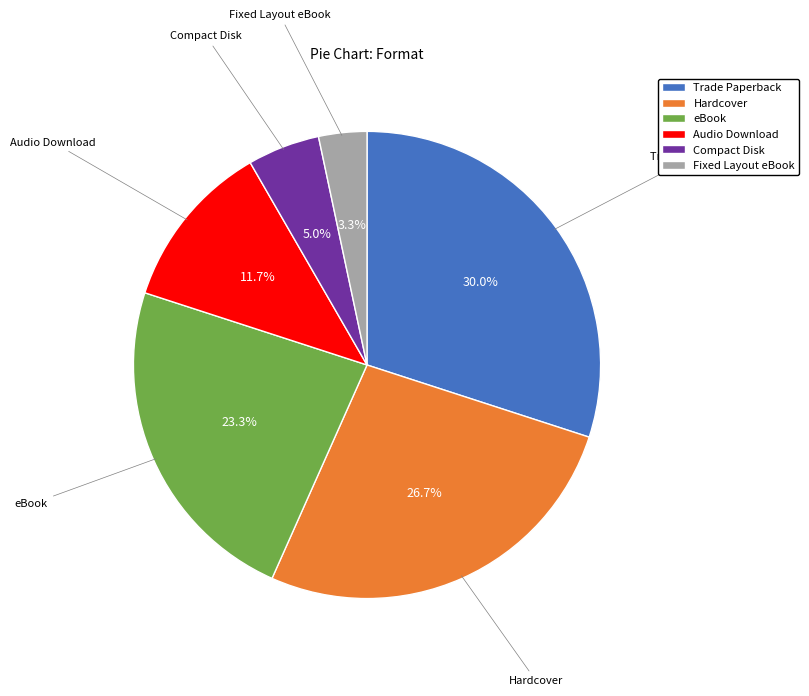

Approximately how many times larger is the value at Fixed Layout eBook compared to Compact Disk?

0.7